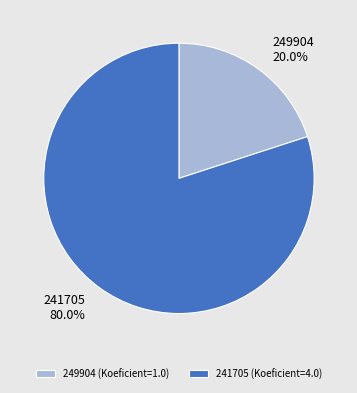

Does any single category account for the majority?

Yes